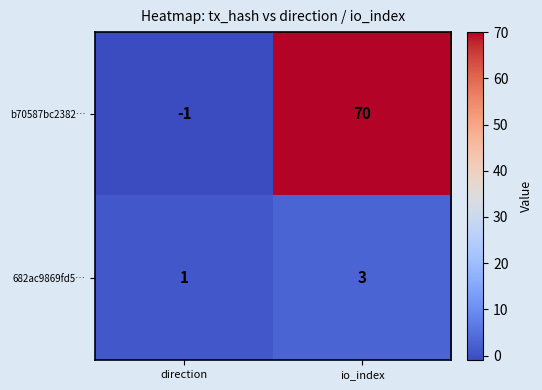

At which category is the sum across all series the highest?

io_index